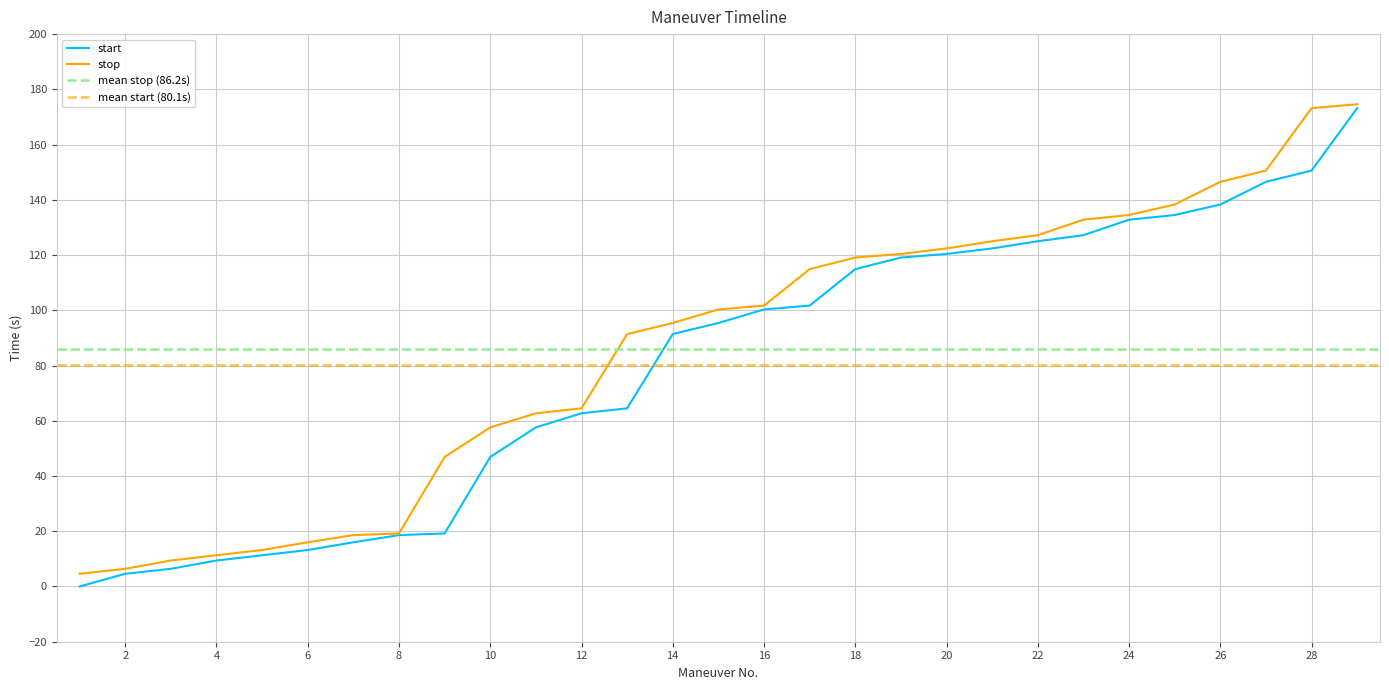

True or false: stop and start intersect in this chart.

False